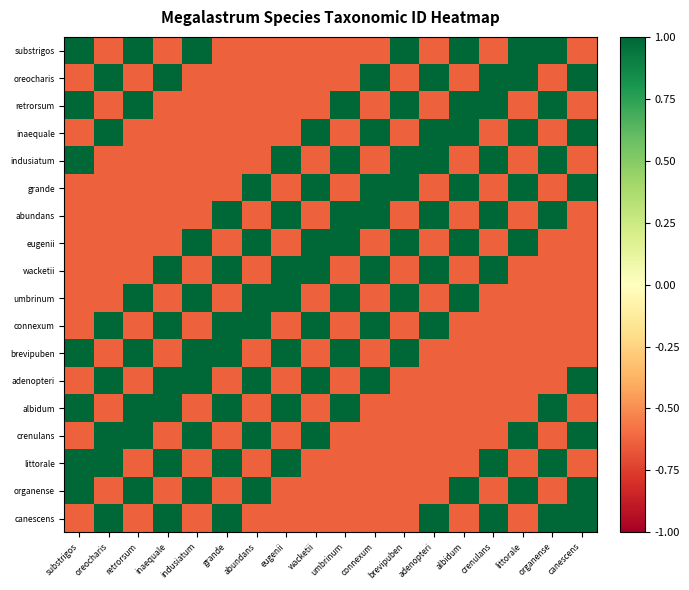

How many data points does each series have?

18